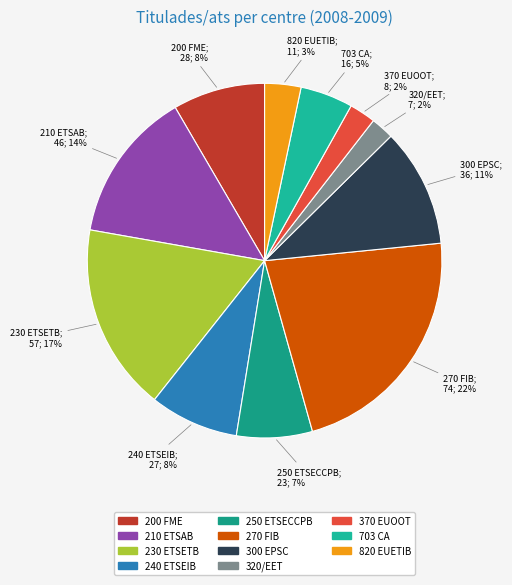

Is there a majority slice in this chart?

No